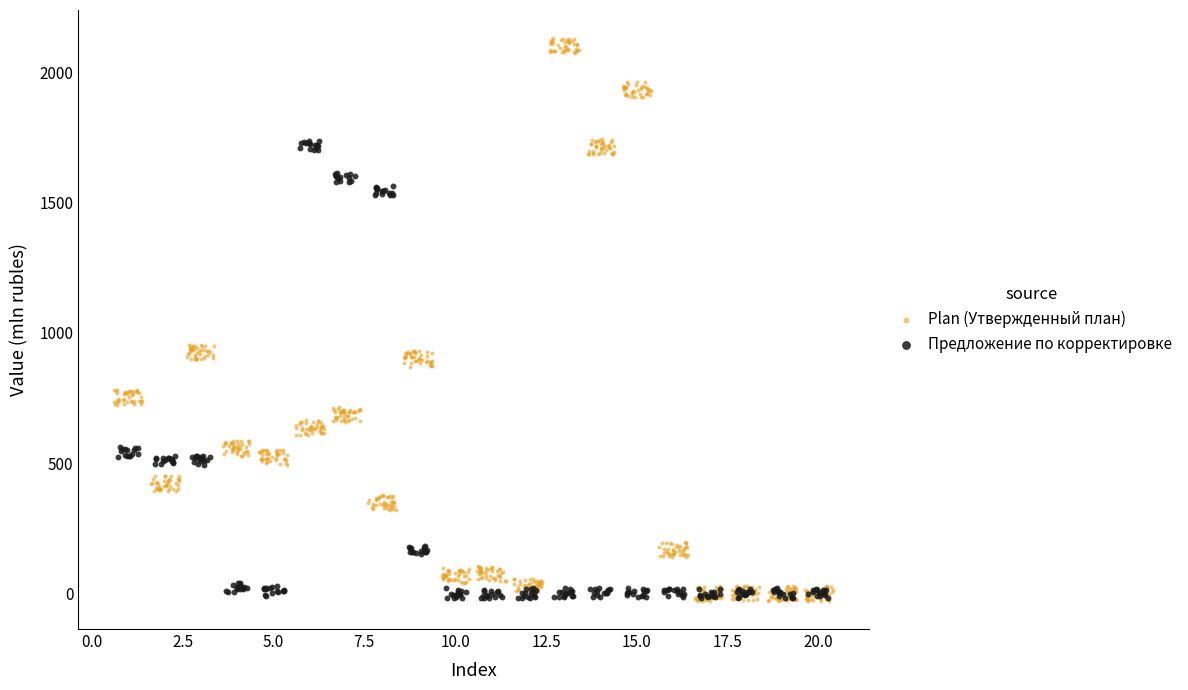

Which series has the widest spread of Y values?

Plan (Утвержденный план)